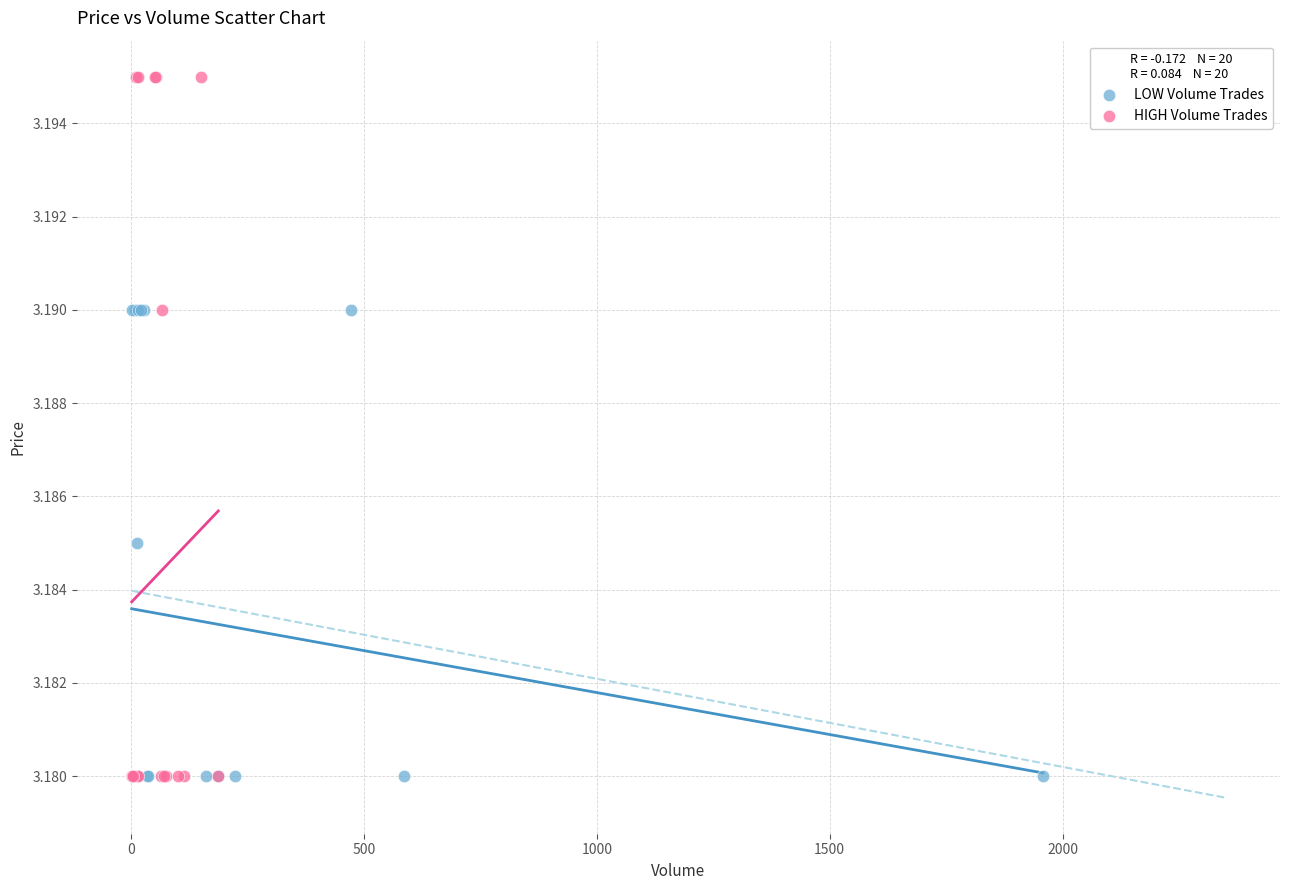

Which series reaches the maximum Y coordinate?

HIGH Volume Trades